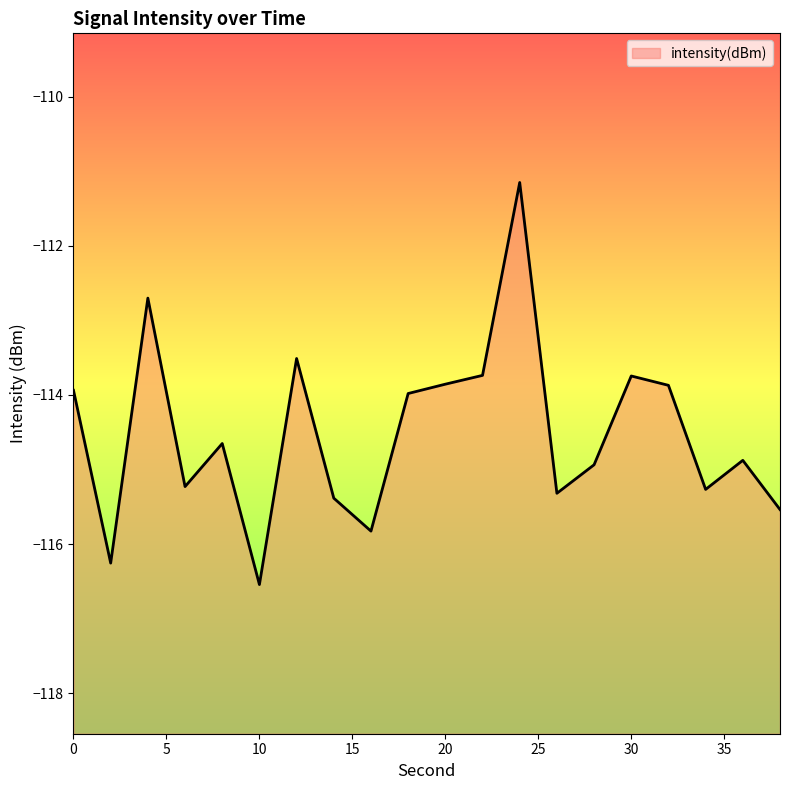

Reading left to right, what are all the values shown in this chart?

-113.9	-116.3	-112.7	-115.2	-114.7	-116.5	-113.5	-115.4	-115.8	-114.0	-113.9	-113.7	-111.2	-115.3	-114.9	-113.7	-113.9	-115.3	-114.9	-115.5